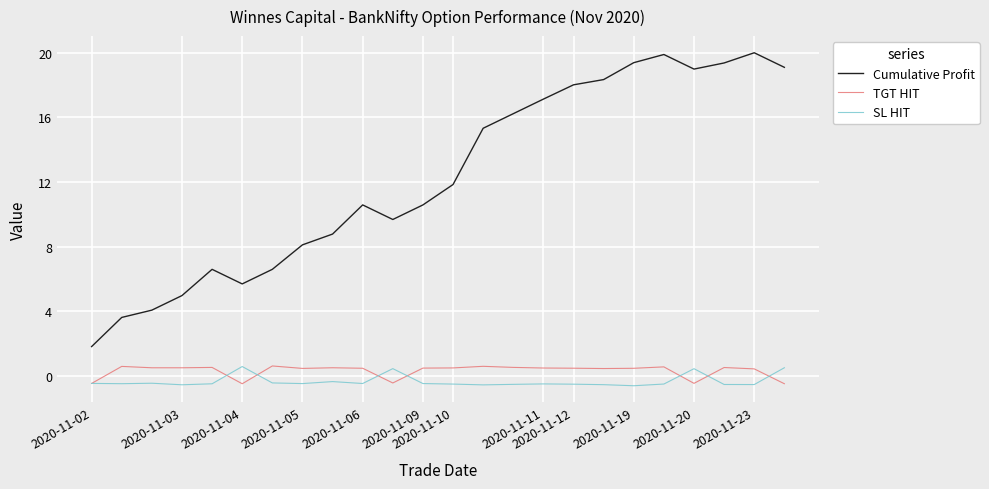

Which series has the largest total across all categories?

Cumulative Profit